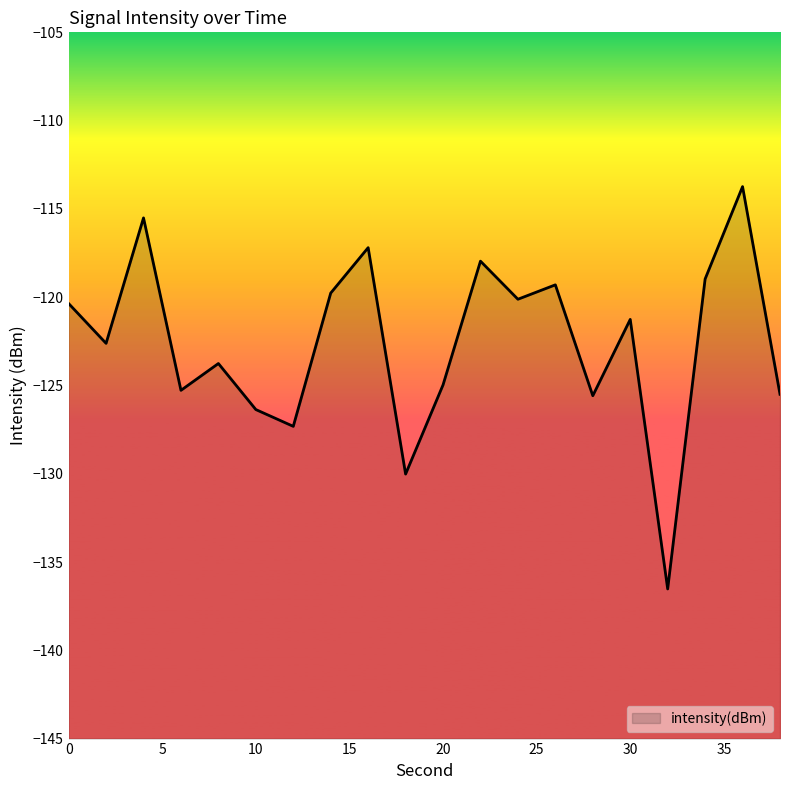

Reading left to right, extract all data points from this chart.

-120.4	-122.6	-115.5	-125.3	-123.8	-126.4	-127.3	-119.8	-117.2	-130.0	-125.0	-118.0	-120.1	-119.3	-125.6	-121.3	-136.5	-119.0	-113.7	-125.5